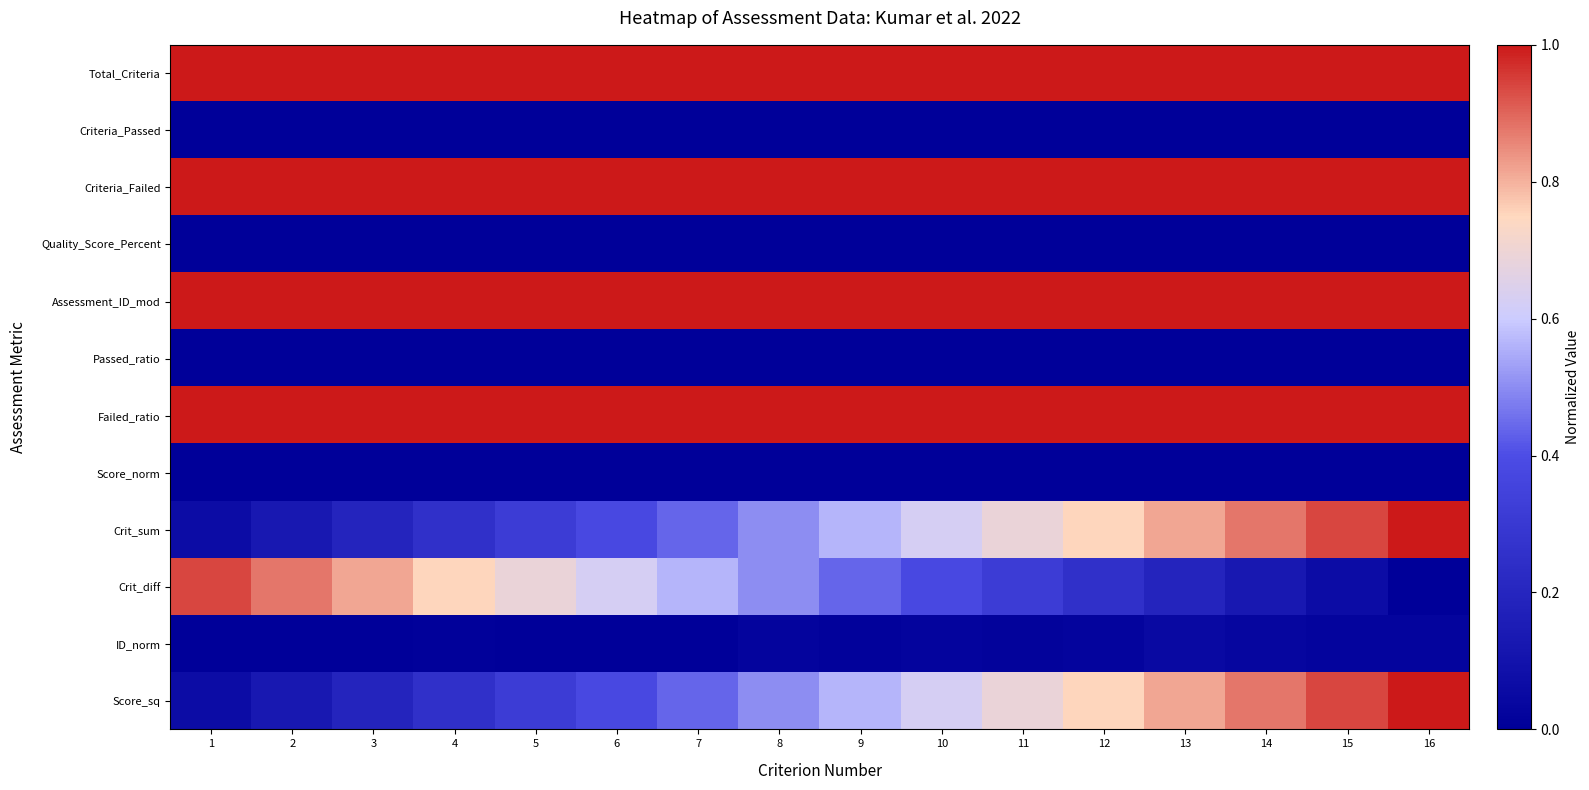

Which label corresponds to the largest value in the chart?

1